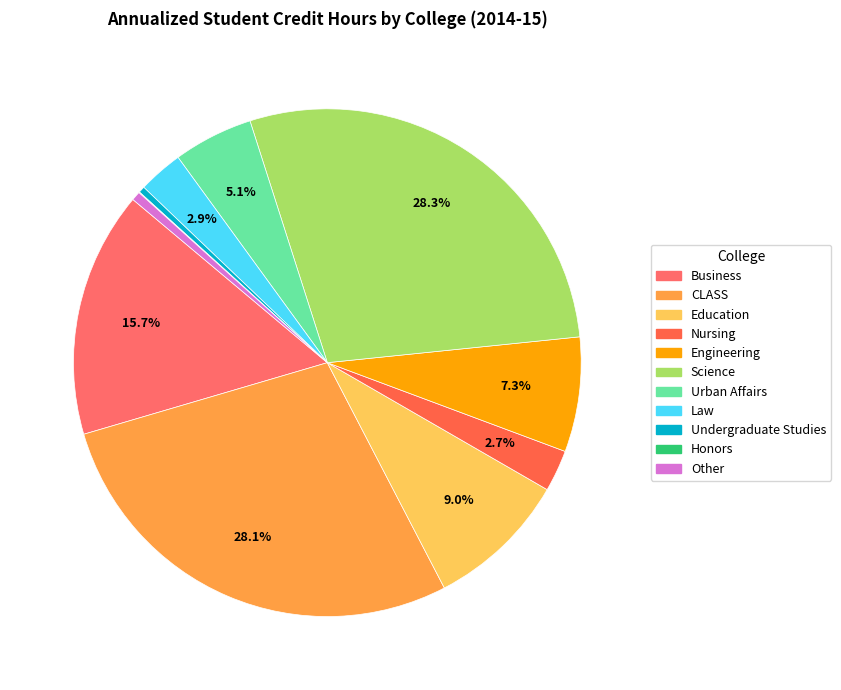

Combined, do Honors and Science account for over 50%?

No